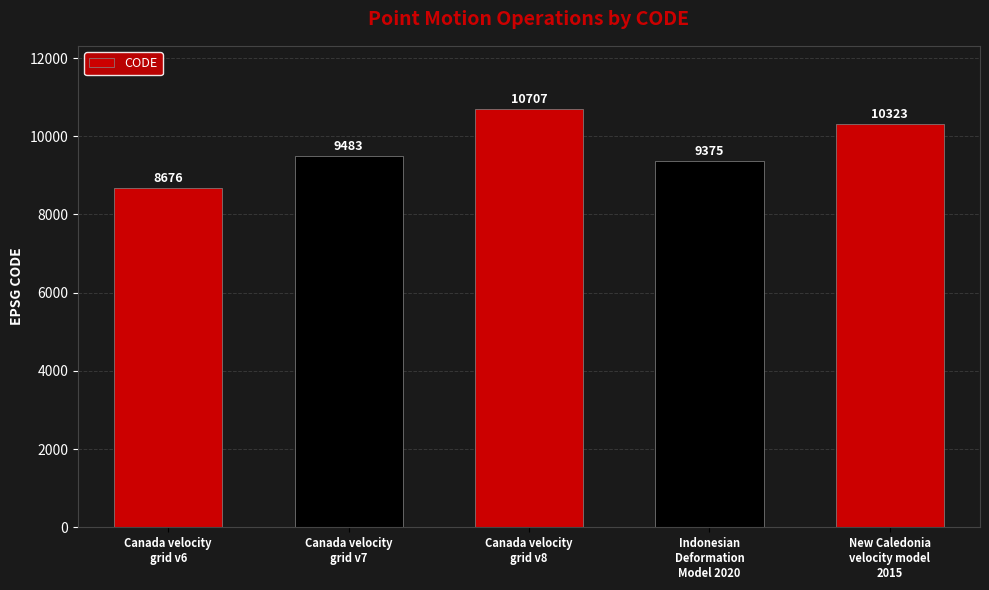

Count the number of data series in this chart.

1